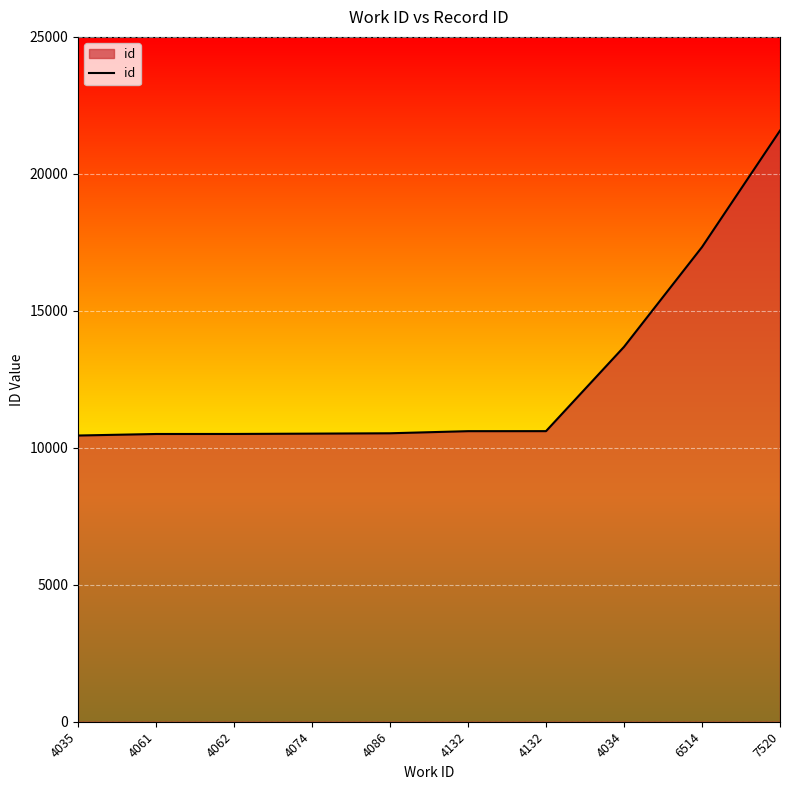

What is the change in value from 4061 to 6514?

+6824